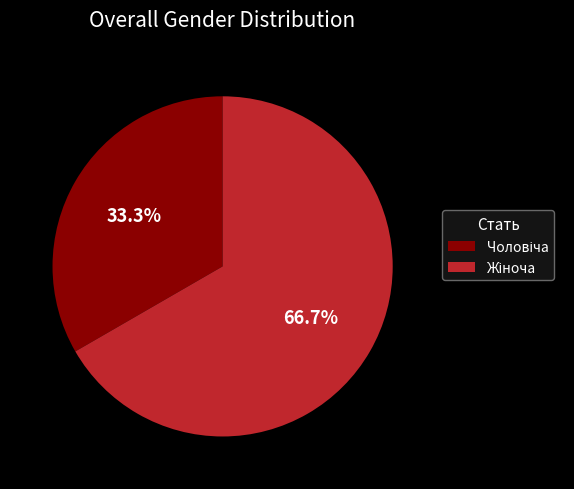

Count the number of slices in the pie.

2